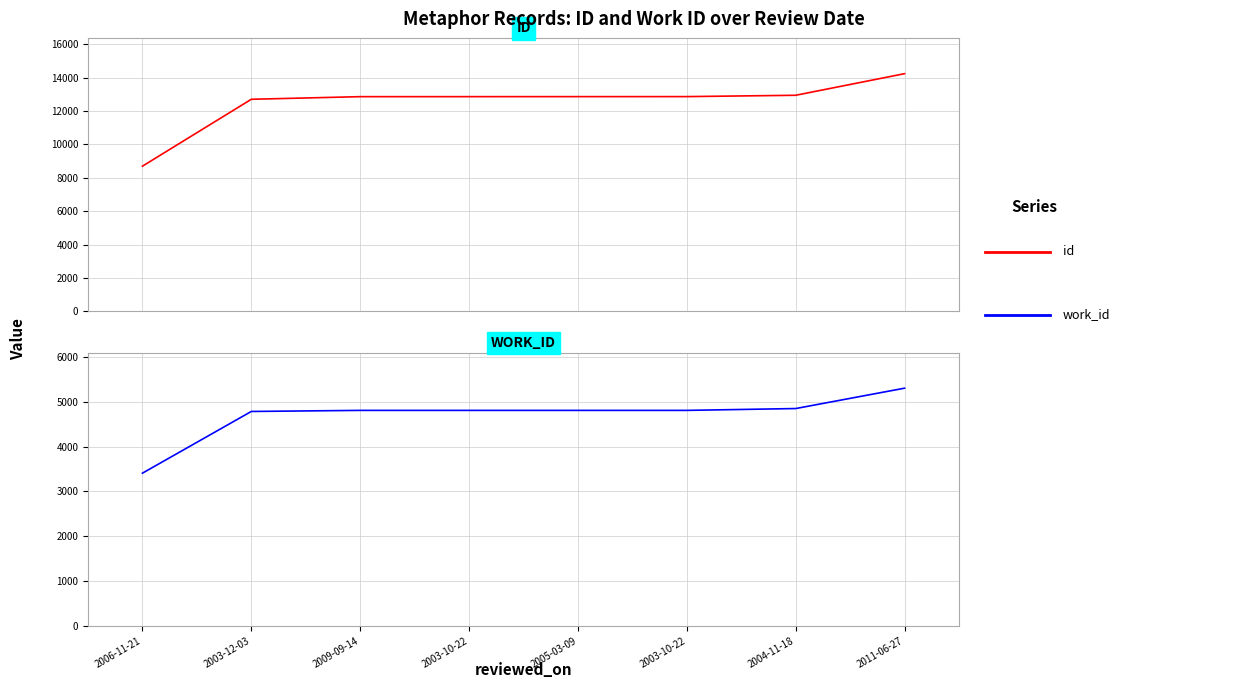

True or false: id and work_id intersect in this chart.

False